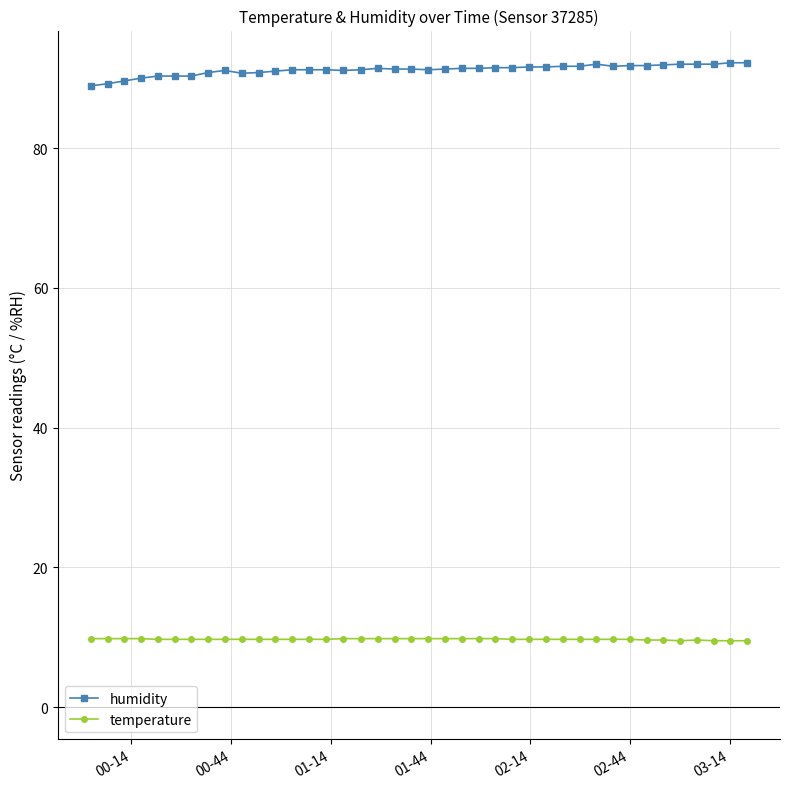

True or false: humidity and temperature cross at least once.

False